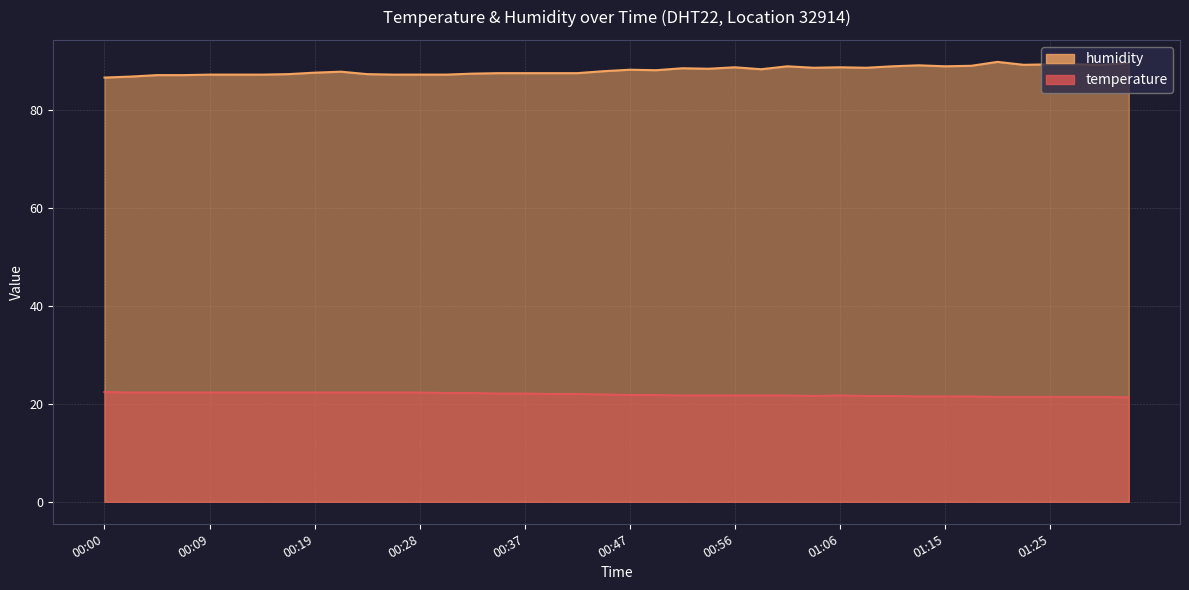

At how many categories does at least one series exceed 66?

40